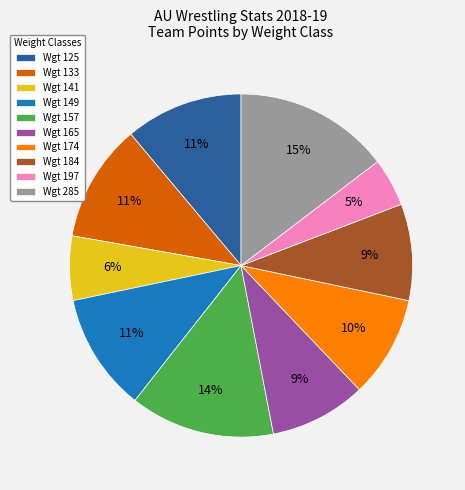

Which slice is the smallest?

Wgt 197